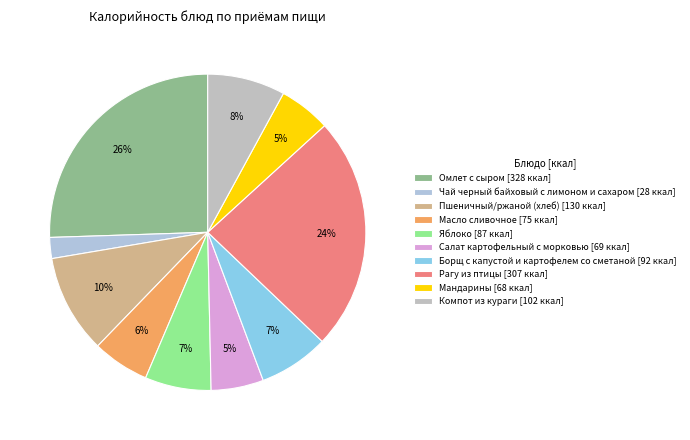

To the nearest percent, what is the difference between the largest and smallest slice percentages?

23%